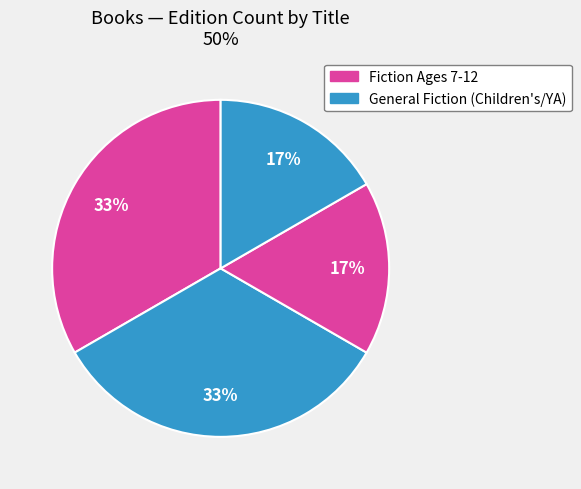

To the nearest percent, what is the average slice percentage?

25%